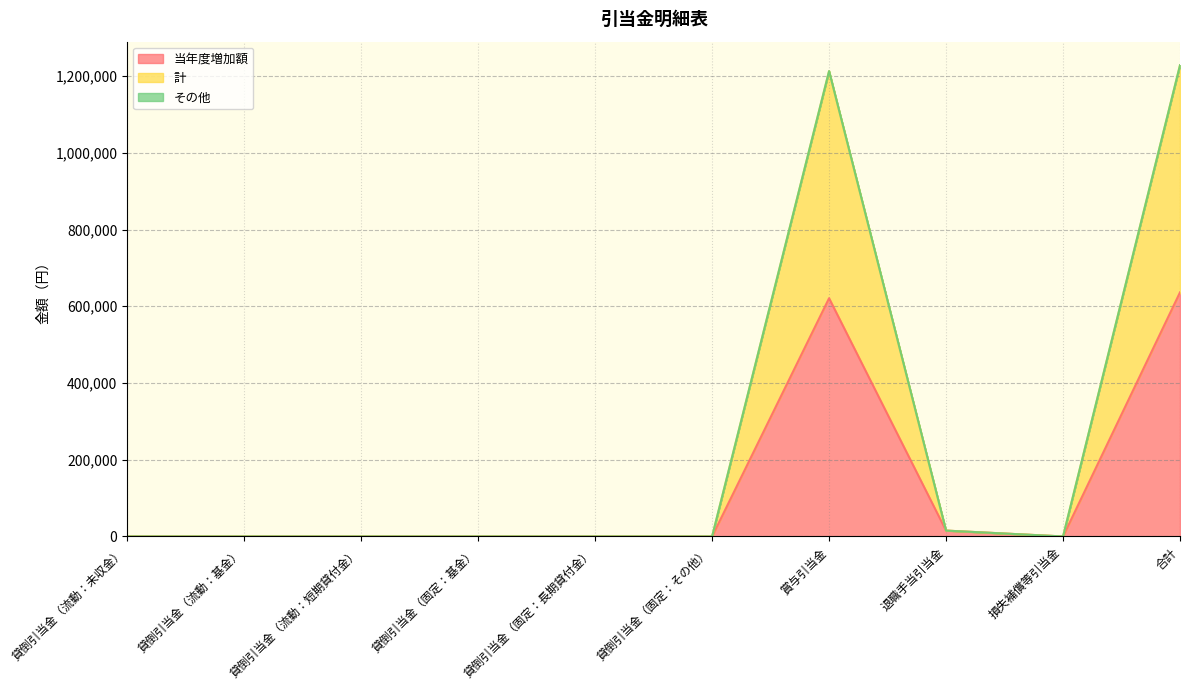

What is the maximum value for 当年度増加額?

636245